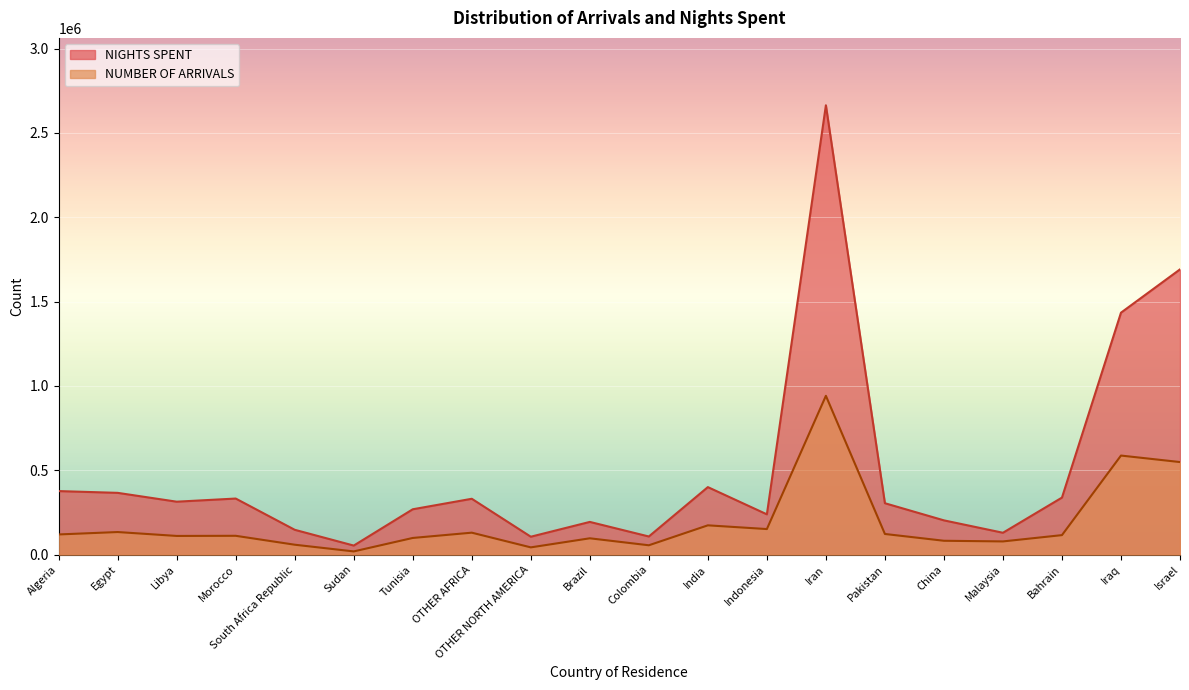

Where does the NIGHTS SPENT series first go above 313956?

Algeria